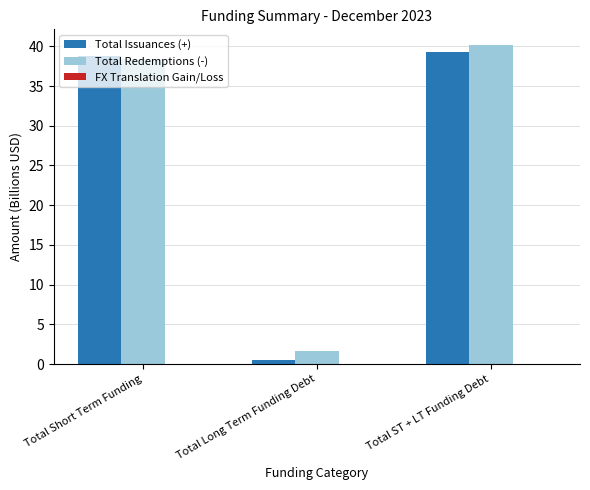

Is the value of Total Issuances (+) at Total Short Term Funding greater than the value of Total Redemptions (-) at Total ST + LT Funding Debt?

No